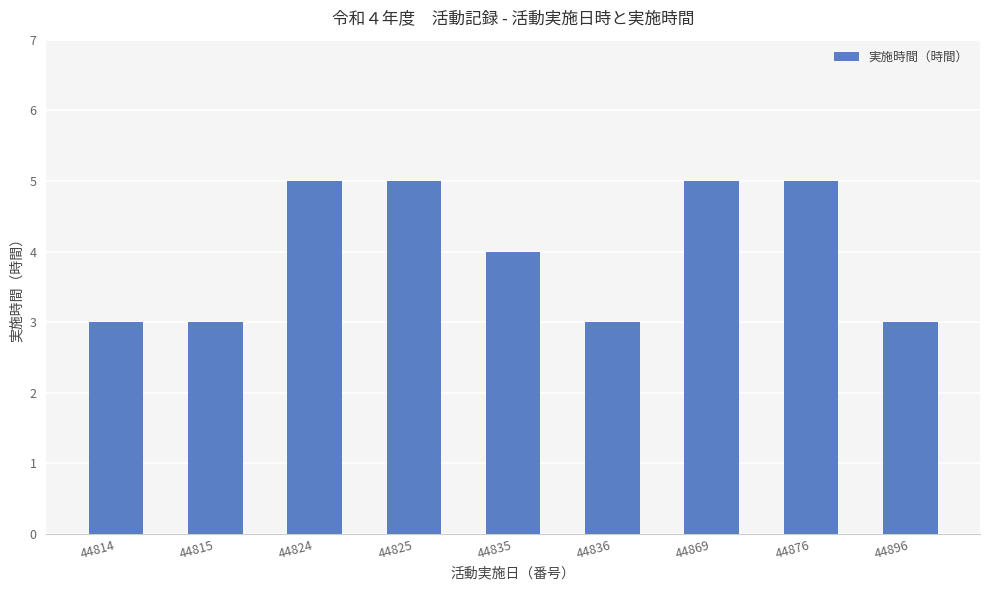

What is the greatest value displayed?

5